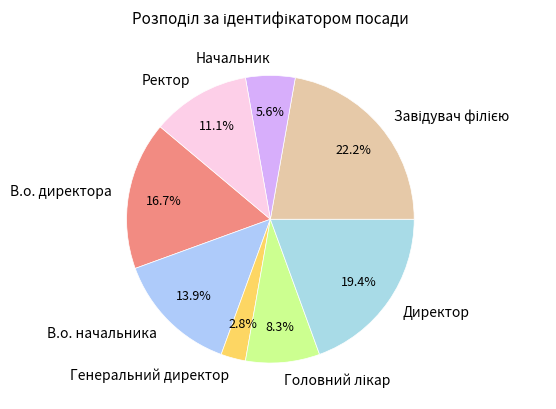

Approximately how many times larger is the value at Начальник compared to В.о. начальника?

0.4